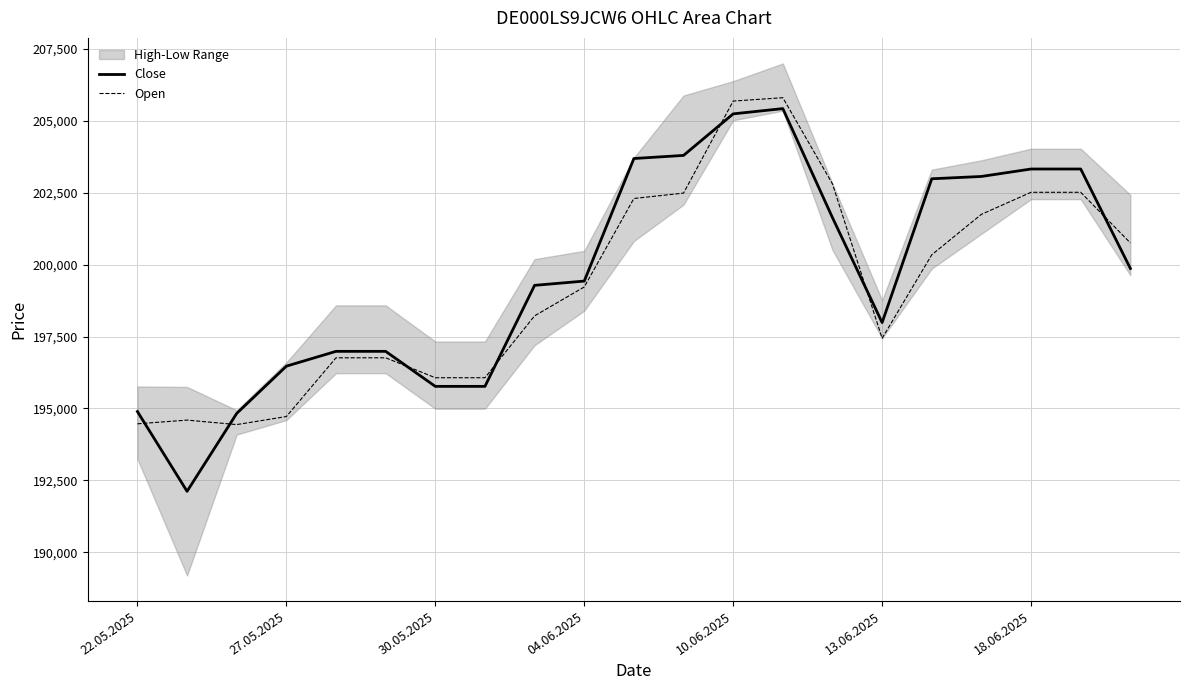

Is this an area chart (filled region under the line)?

No